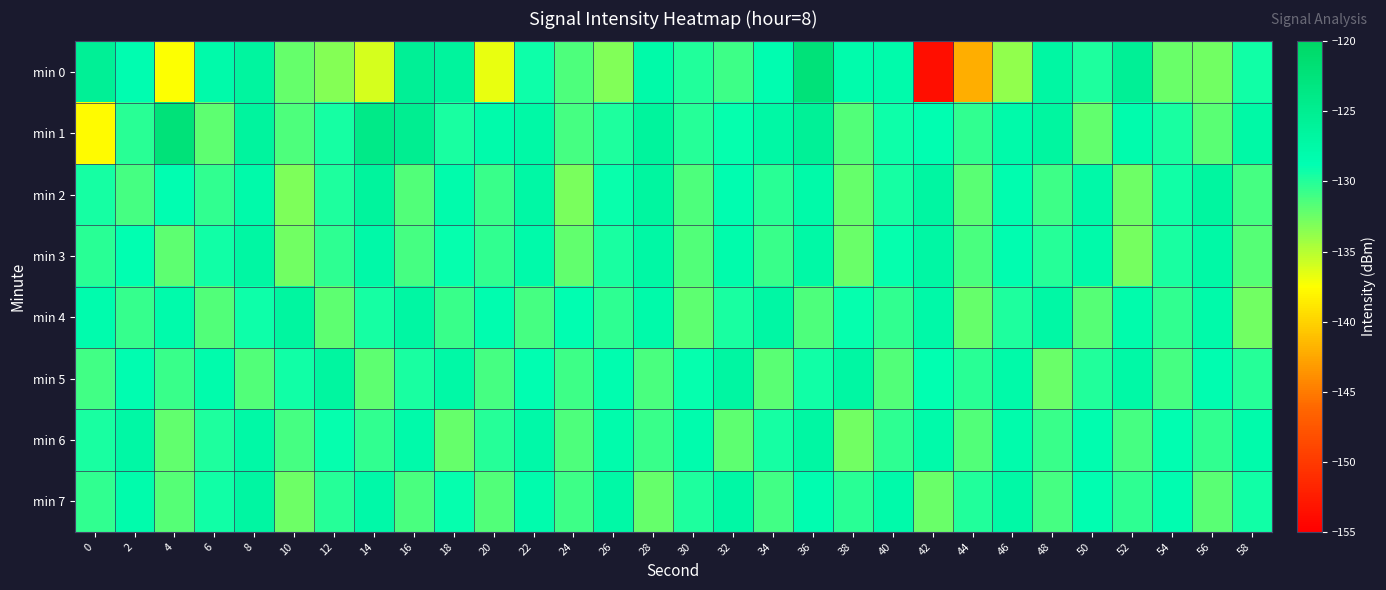

Reading right to left, list all the values displayed in this chart.

min 0: 58=-129.3	56=-132.7	54=-132.4	52=-125.5	50=-129.8	48=-127.1	46=-133.8	44=-142.1	42=-153.7	40=-128.1	38=-128.1	36=-122.3	34=-128.5	32=-130.9	30=-129.9	28=-127.8	26=-133.1	24=-131.4	22=-129.2	20=-136.8	18=-126.3	16=-125.5	14=-136.0	12=-133.4	10=-132.3	8=-126.6	6=-127.8	4=-137.4	2=-128.5	0=-125.5
min 1: 58=-127.4	56=-131.8	54=-129.6	52=-128.3	50=-132.1	48=-126.8	46=-127.9	44=-130.4	42=-128.7	40=-129.2	38=-131.5	36=-125.7	34=-127.3	32=-128.9	30=-130.1	28=-126.4	26=-129.8	24=-131.2	22=-127.5	20=-128.0	18=-129.7	16=-125.0	14=-124.0	12=-129.5	10=-131.5	8=-126.5	6=-132.0	4=-122.2	2=-130.2	0=-137.7
min 2: 58=-131.1	56=-126.7	54=-129.3	52=-132.5	50=-127.6	48=-130.9	46=-128.4	44=-131.8	42=-126.9	40=-129.5	38=-132.3	36=-127.7	34=-130.2	32=-128.6	30=-131.4	28=-126.8	26=-129.1	24=-132.9	22=-127.3	20=-130.7	18=-128.2	16=-131.5	14=-126.4	12=-129.8	10=-133.1	8=-127.9	6=-130.4	4=-128.7	2=-131.2	0=-129.5
min 3: 58=-131.7	56=-127.5	54=-129.6	52=-132.8	50=-127.9	48=-130.1	46=-128.6	44=-131.3	42=-127.2	40=-129.0	38=-132.4	36=-127.4	34=-130.8	32=-128.2	30=-131.6	28=-127.3	26=-129.7	24=-132.1	22=-127.8	20=-130.5	18=-128.9	16=-131.2	14=-127.6	12=-130.3	10=-132.7	8=-127.1	6=-129.4	4=-131.9	2=-128.8	0=-130.2
min 4: 58=-132.6	56=-127.9	54=-130.4	52=-128.1	50=-131.7	48=-127.3	46=-129.8	44=-132.2	42=-127.6	40=-130.5	38=-128.9	36=-131.4	34=-127.2	32=-129.6	30=-132.0	28=-127.8	26=-130.3	24=-128.7	22=-131.1	20=-128.4	18=-130.8	16=-127.1	14=-129.5	12=-131.9	10=-126.7	8=-129.2	6=-131.5	4=-128.0	2=-130.6	0=-128.3
min 5: 58=-130.0	56=-128.6	54=-131.2	52=-127.5	50=-129.9	48=-132.4	46=-127.7	44=-130.2	42=-128.8	40=-131.5	38=-127.0	36=-129.4	34=-131.8	32=-126.9	30=-129.0	28=-131.3	26=-128.4	24=-130.9	22=-128.7	20=-131.1	18=-127.4	16=-129.7	14=-132.0	12=-126.8	10=-129.3	8=-131.6	6=-128.2	4=-130.7	2=-128.5	0=-131.0
min 6: 58=-128.0	56=-130.4	54=-128.7	52=-131.1	50=-128.4	48=-130.8	46=-128.2	44=-131.6	42=-127.9	40=-130.3	38=-132.7	36=-127.1	34=-129.5	32=-131.9	30=-128.3	28=-130.7	26=-128.1	24=-131.4	22=-127.6	20=-130.0	18=-132.3	16=-127.8	14=-130.5	12=-128.9	10=-131.2	8=-127.4	6=-129.8	4=-132.1	2=-127.3	0=-129.7
min 7: 58=-129.4	56=-131.8	54=-128.5	52=-130.3	50=-128.7	48=-131.1	46=-127.4	44=-129.9	42=-132.4	40=-127.8	38=-130.2	36=-128.6	34=-131.0	32=-127.3	30=-129.8	28=-132.2	26=-127.5	24=-130.9	22=-128.3	20=-131.6	18=-129.0	16=-131.3	14=-127.6	12=-130.1	10=-132.5	8=-126.9	6=-129.3	4=-131.7	2=-128.1	0=-130.5